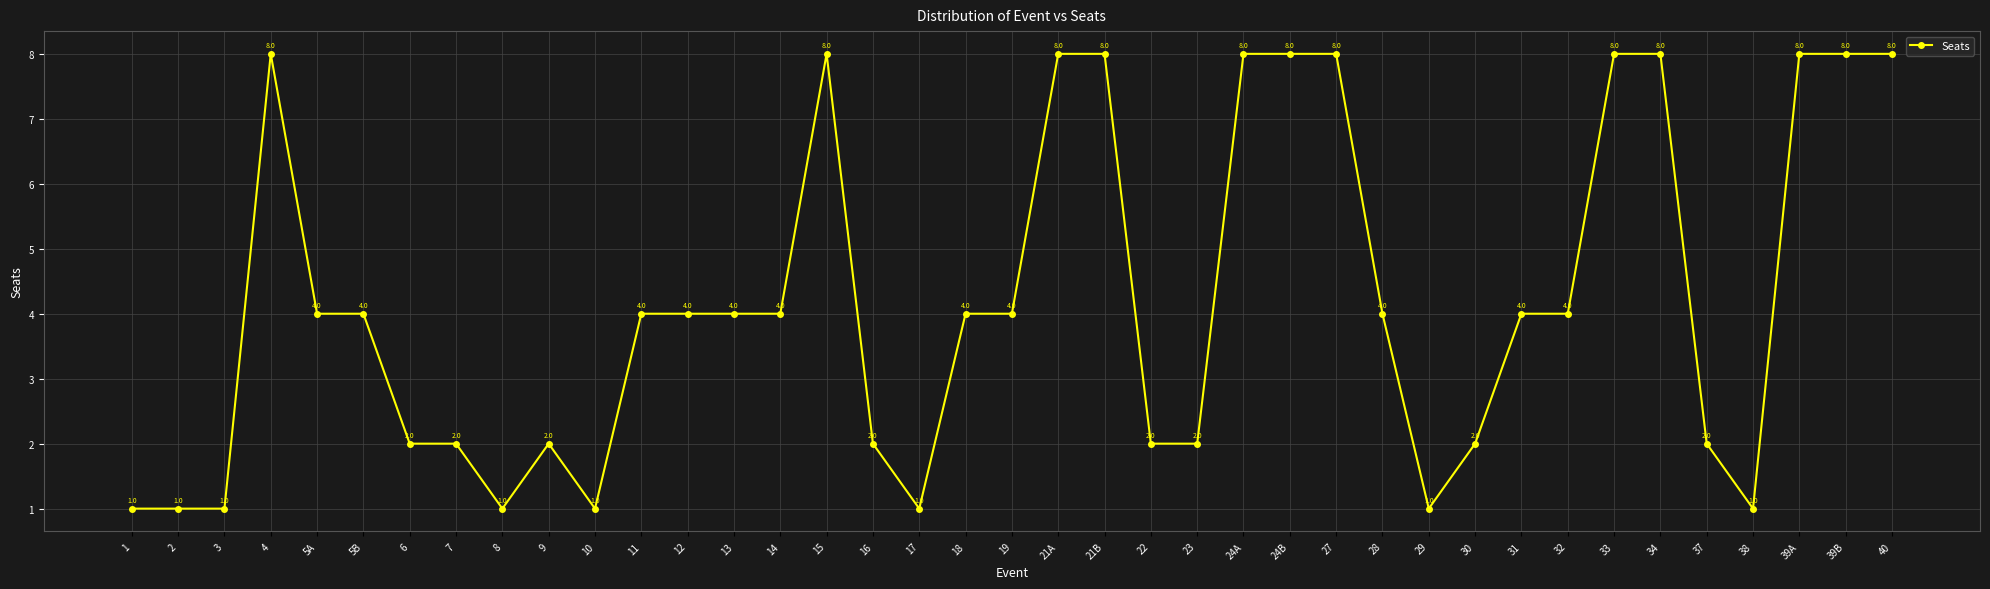

Between 21A and 32, which is larger?

21A